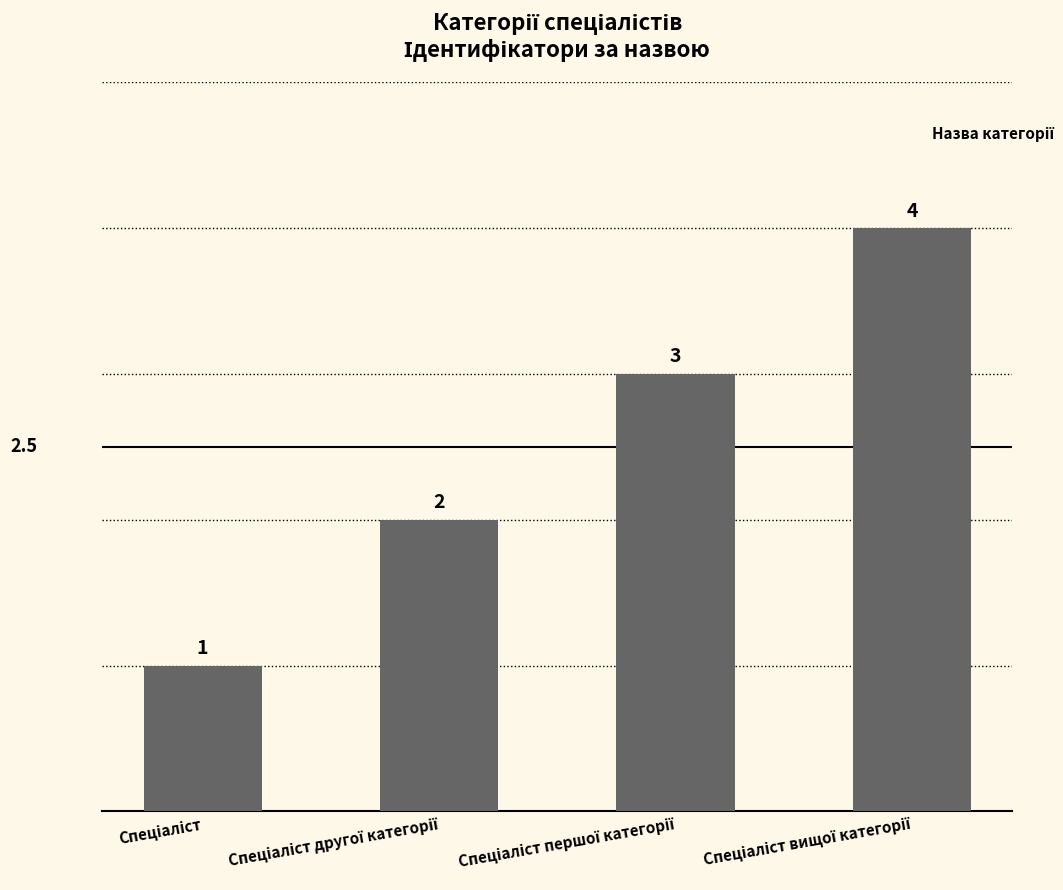

What is the value of the 4th bar from the left?

4